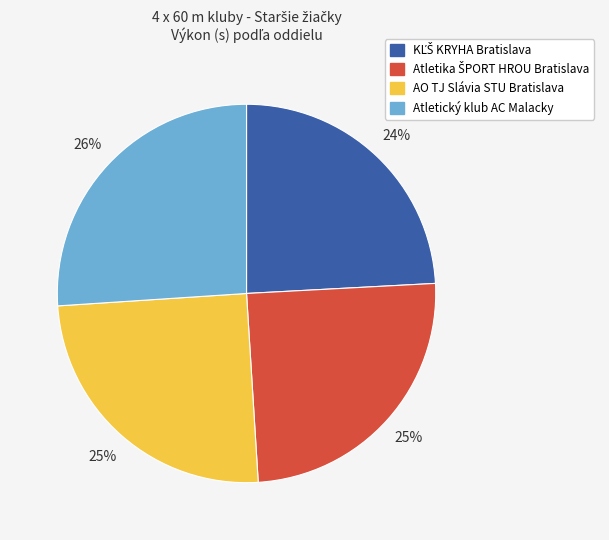

To the nearest percent, what portion does Atletický klub AC Malacky represent?

26%